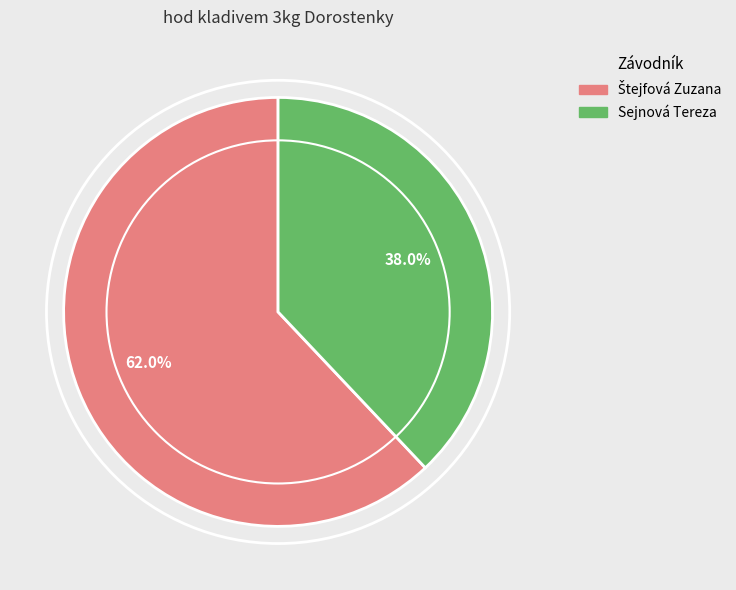

Does any single category account for the majority?

Yes